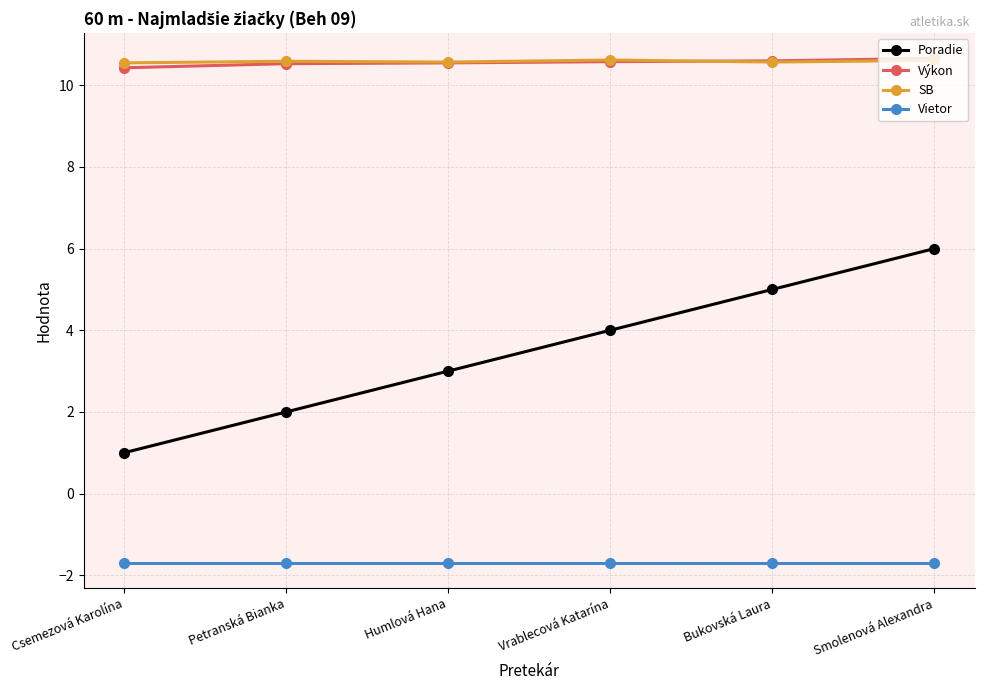

What is the minimum value for Poradie?

1.0